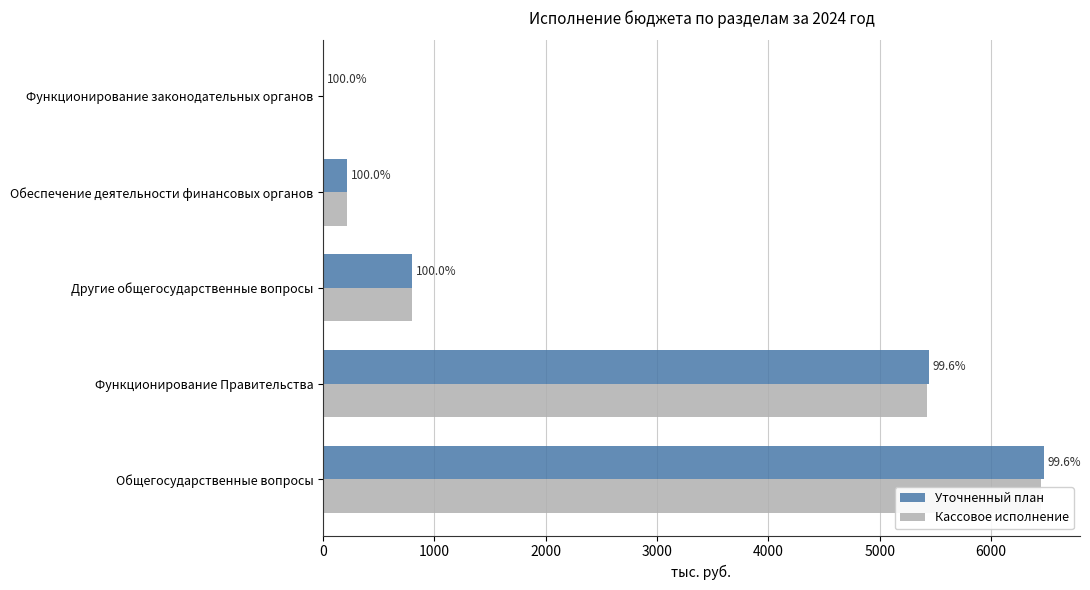

What is the maximum value for Уточненный план?

6475.5